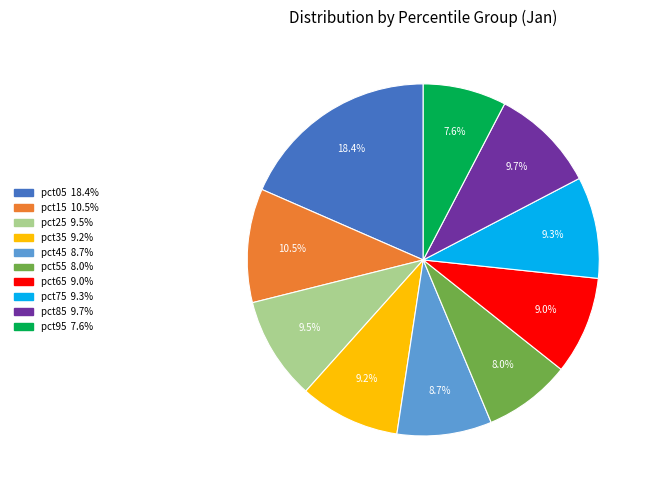

Which category has the biggest portion of the pie?

pct05